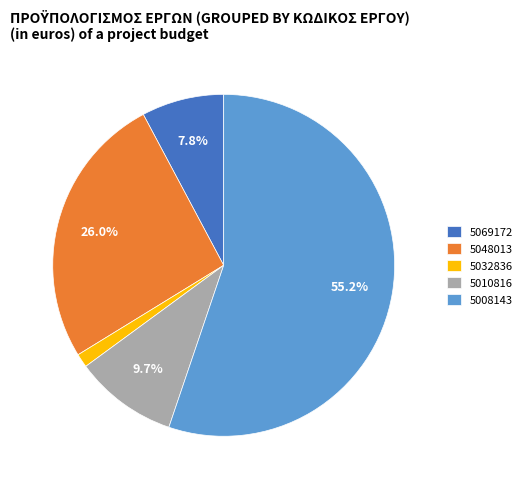

Which category has the smallest portion of the pie?

5032836